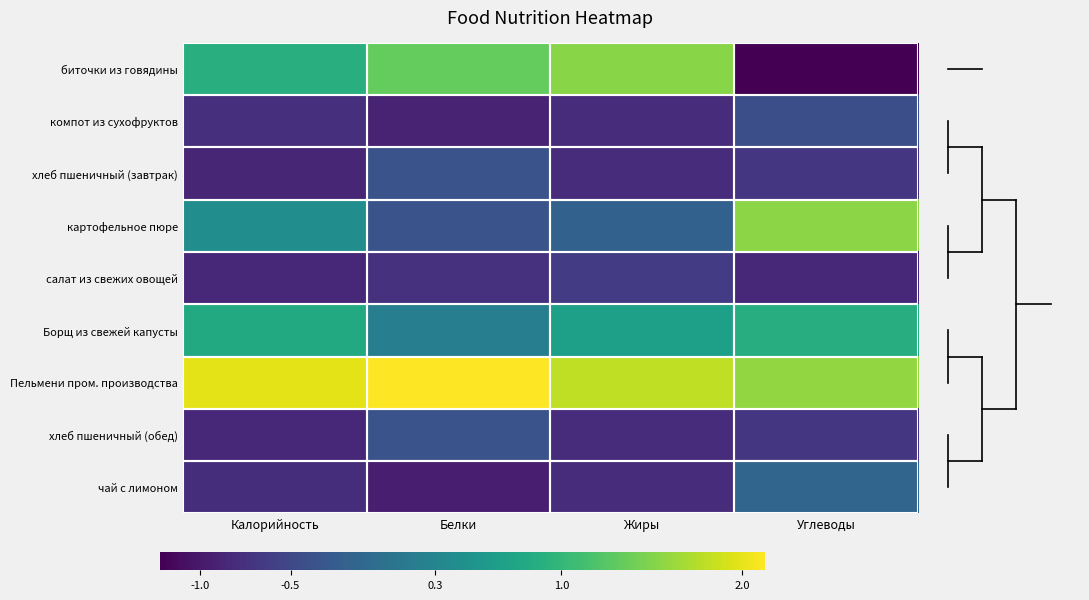

How many series are shown in this chart?

9